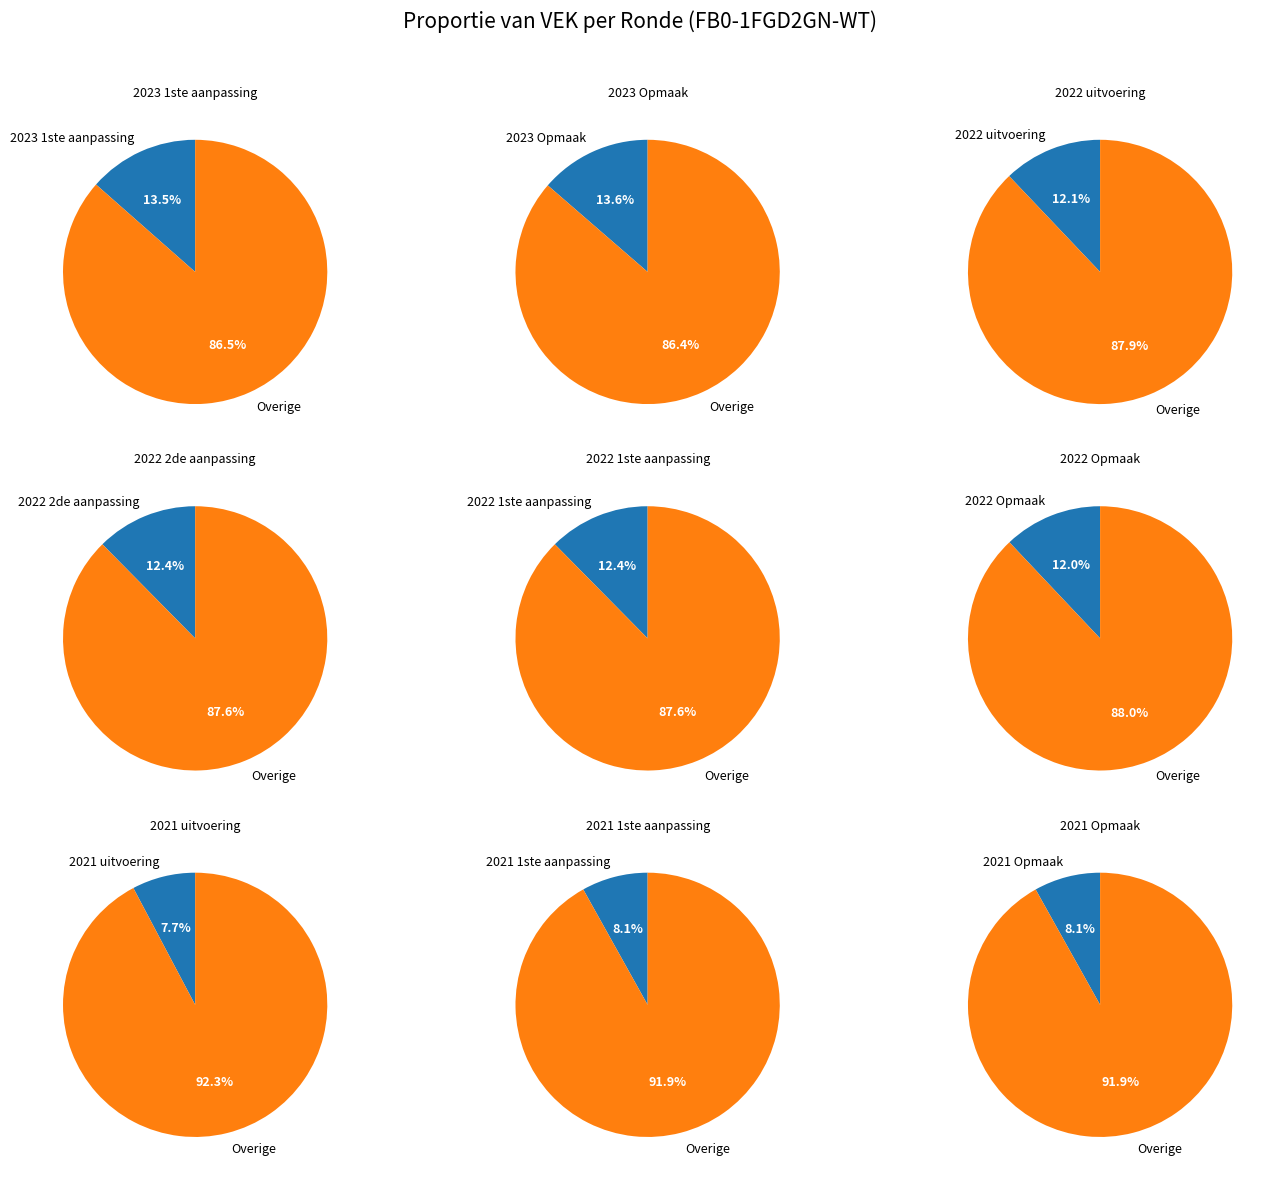

Combined, do 2023 1ste aanpassing and 2022 1ste aanpassing account for over 50%?

No